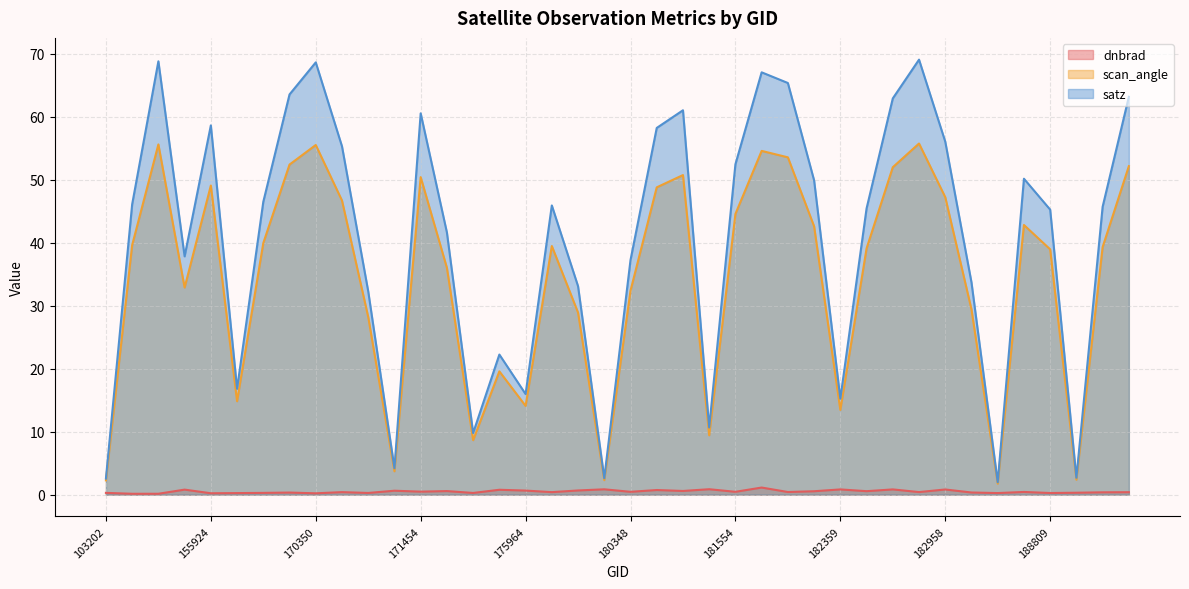

Read the scan_angle value at 169981.

14.8